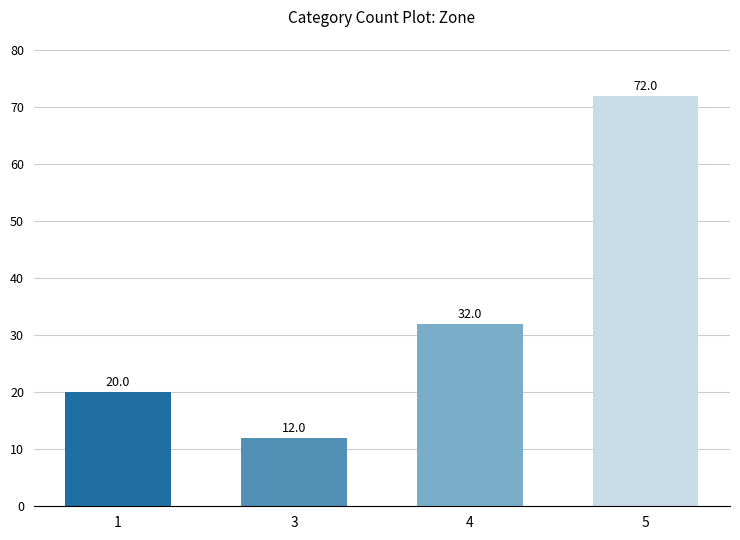

What is the ratio of the value at 3 to the value at 4?

0.4